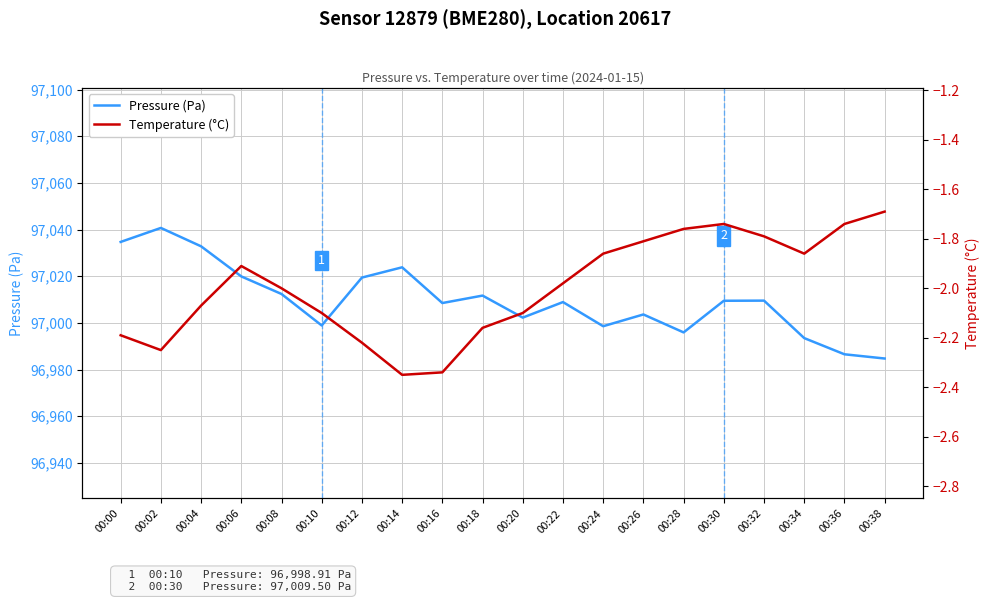

Is it true that Temperature (°C) equals -1.8 at 00:28?

True